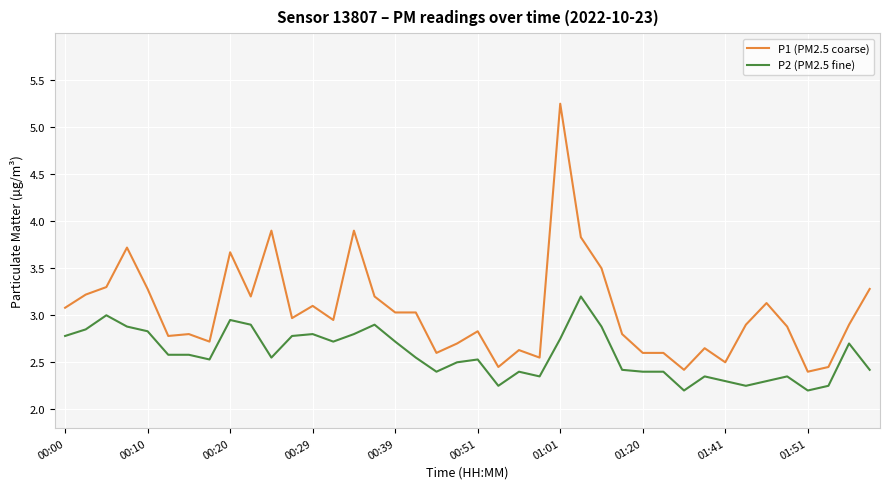

What is the sum of all P2 (PM2.5 fine) values?

103.5